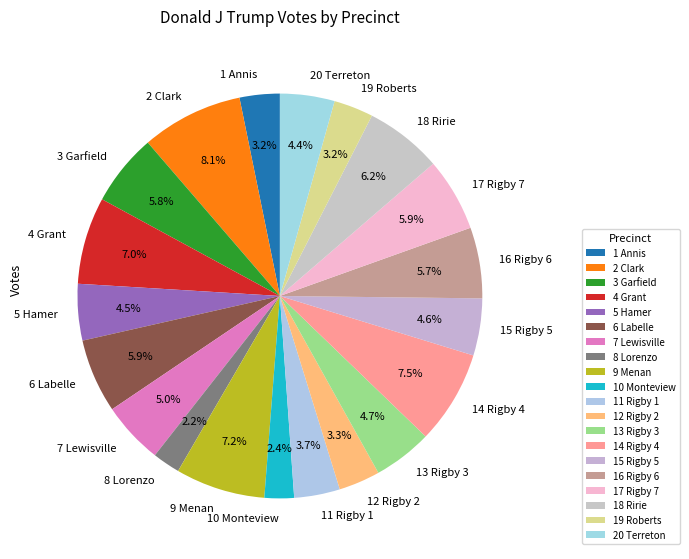

Is it true that 17 Rigby 7 is 17% of the pie?

False